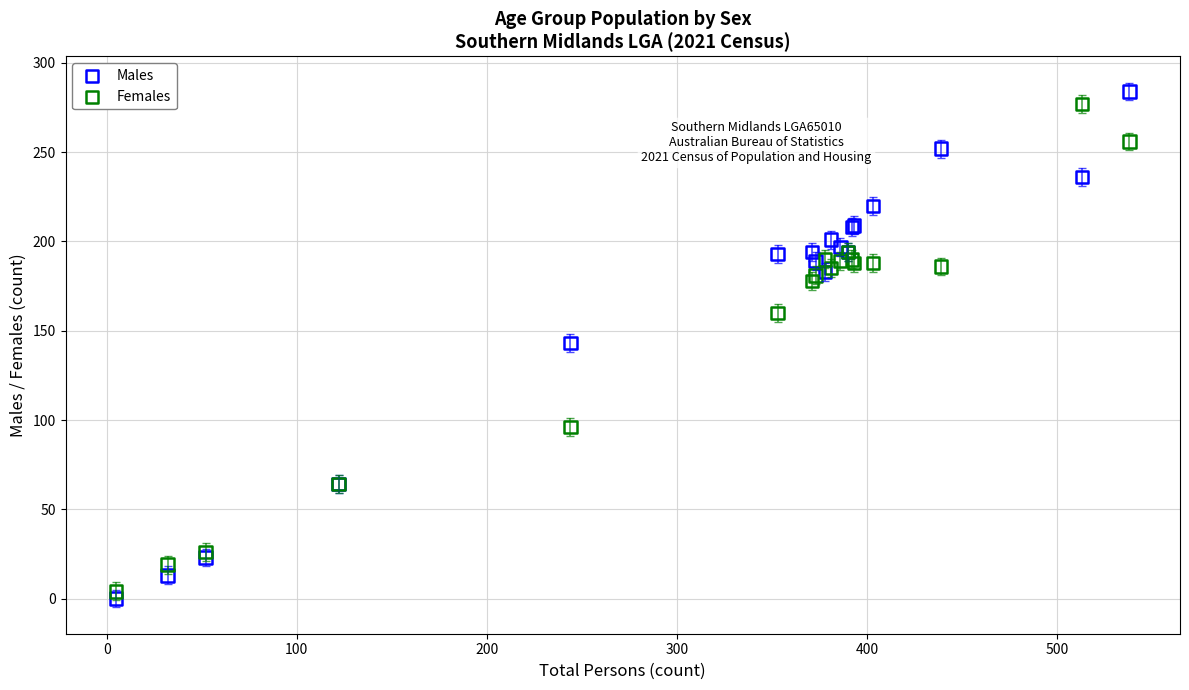

What is the X range (max minus min) for the scatter plot?

533